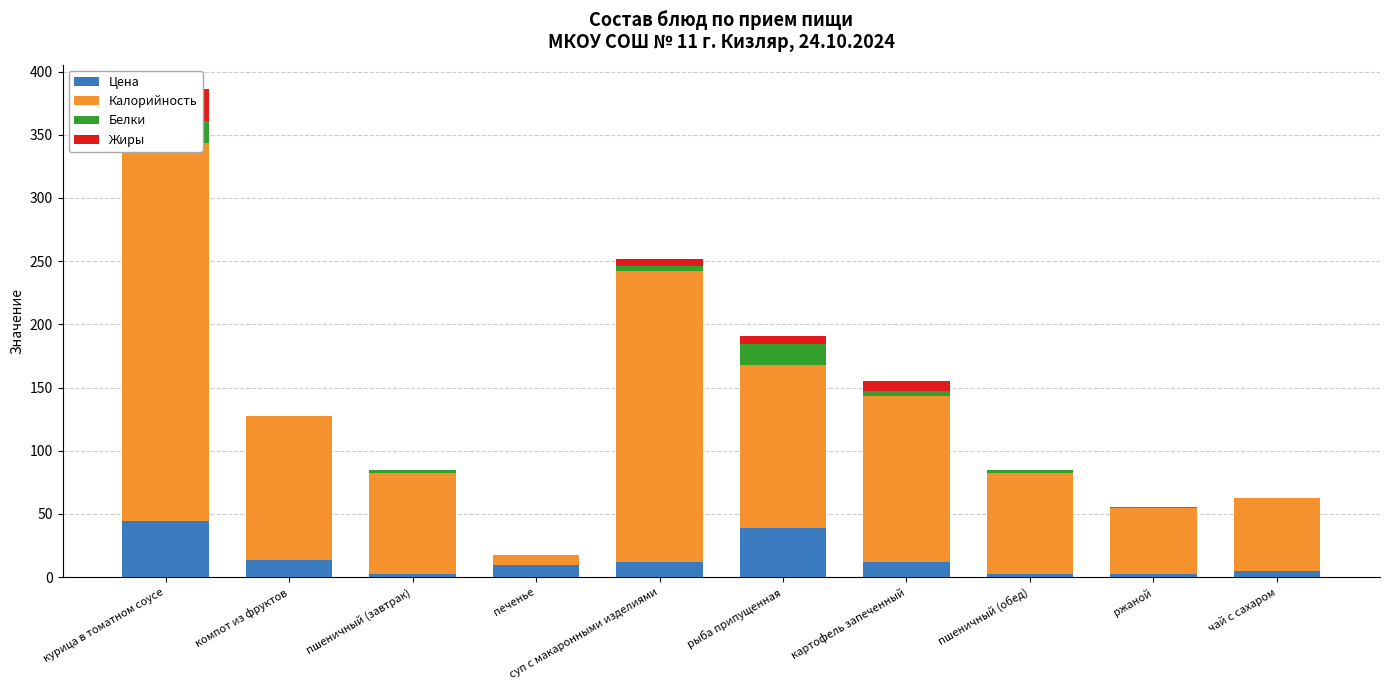

Which category has the lowest value in the Калорийность series?

печенье